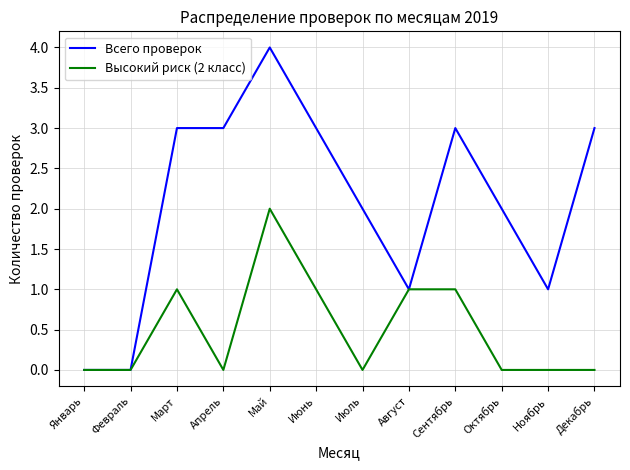

What is the greatest value displayed?

4